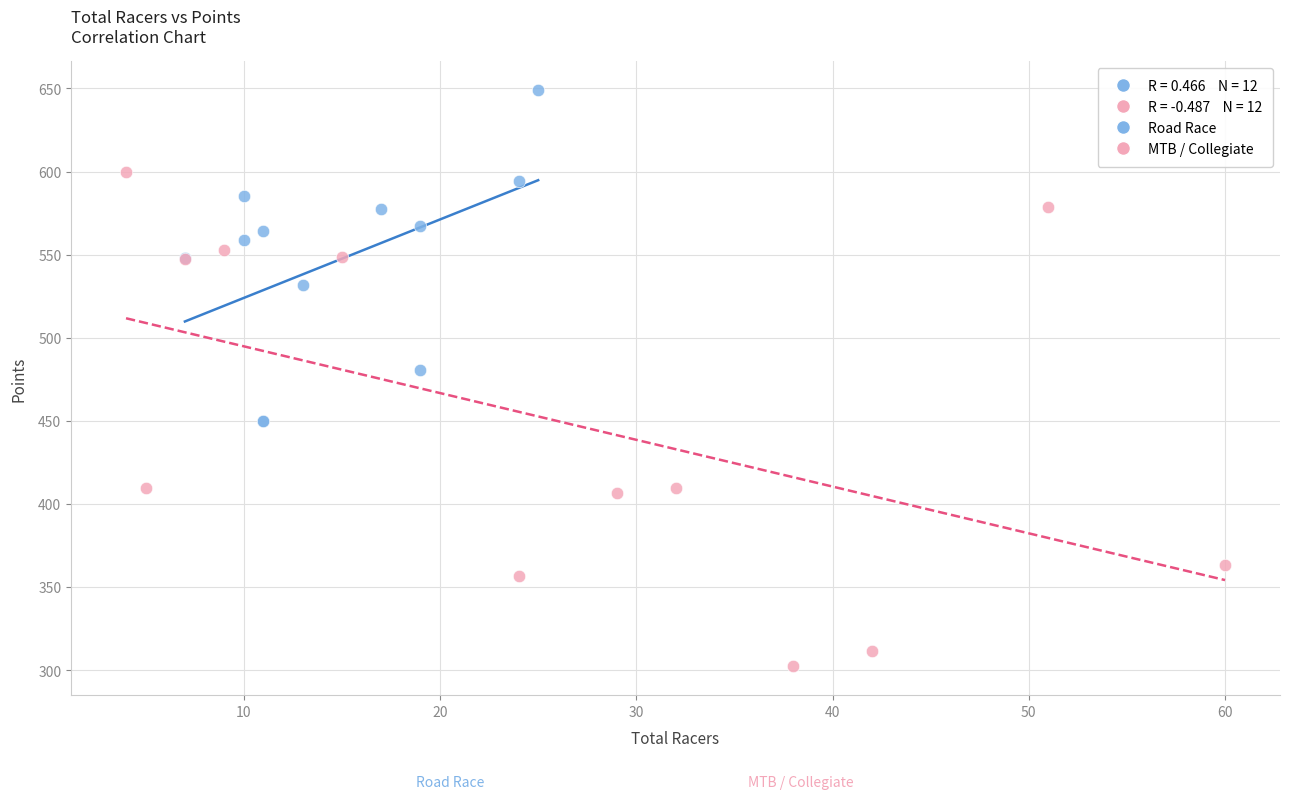

Which series reaches the minimum Y coordinate?

MTB / Collegiate